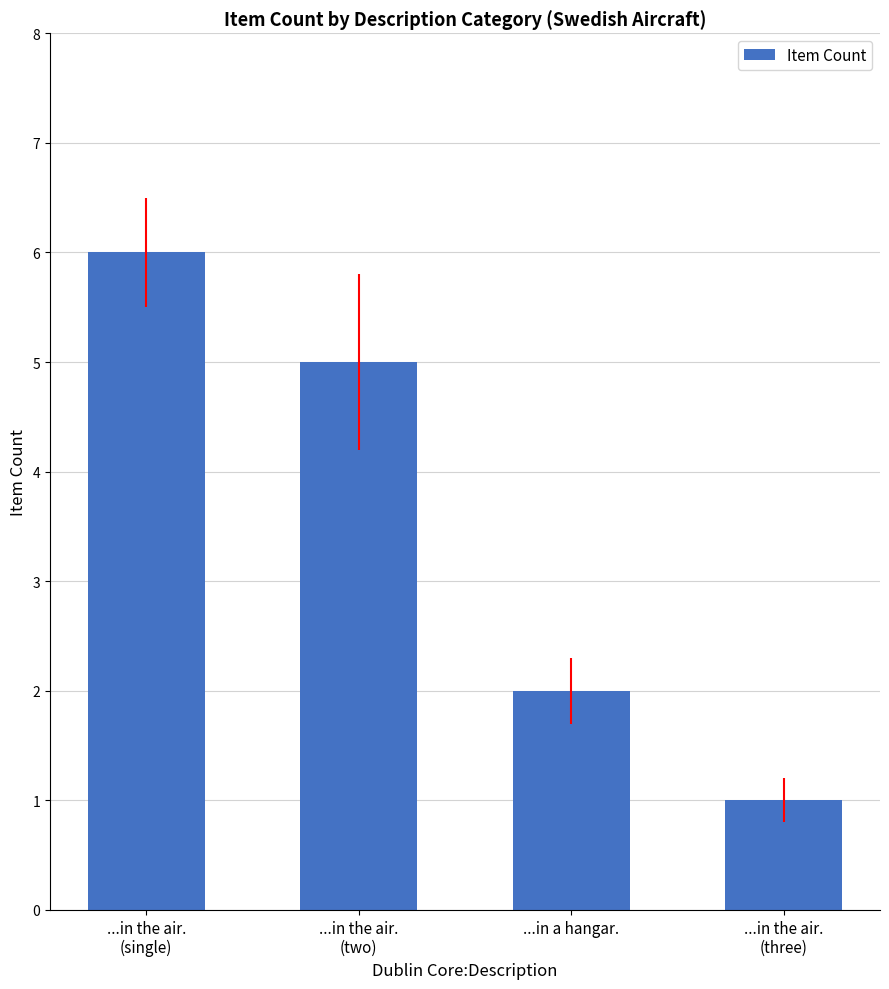

Which has a higher value, ...in the air.
(three) or ...in the air.
(two)?

...in the air.
(two)